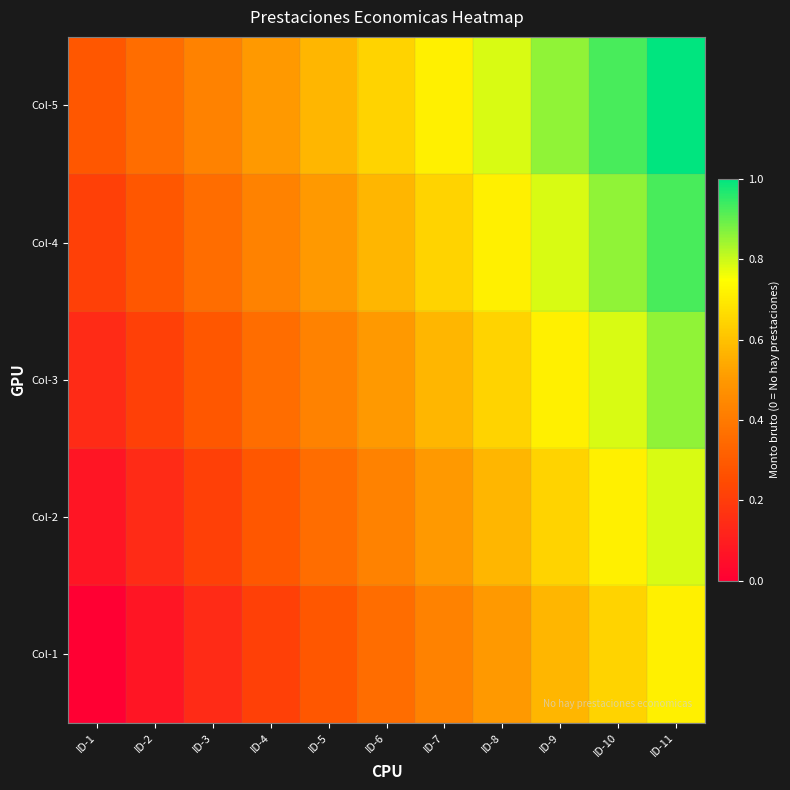

Reading left to right, extract all data points from this chart.

Col-1: ID-1=0.0	ID-2=0.1	ID-3=0.1	ID-4=0.2	ID-5=0.3	ID-6=0.4	ID-7=0.4	ID-8=0.5	ID-9=0.6	ID-10=0.6	ID-11=0.7
Col-2: ID-1=0.1	ID-2=0.1	ID-3=0.2	ID-4=0.3	ID-5=0.4	ID-6=0.4	ID-7=0.5	ID-8=0.6	ID-9=0.6	ID-10=0.7	ID-11=0.8
Col-3: ID-1=0.1	ID-2=0.2	ID-3=0.3	ID-4=0.4	ID-5=0.4	ID-6=0.5	ID-7=0.6	ID-8=0.6	ID-9=0.7	ID-10=0.8	ID-11=0.9
Col-4: ID-1=0.2	ID-2=0.3	ID-3=0.4	ID-4=0.4	ID-5=0.5	ID-6=0.6	ID-7=0.6	ID-8=0.7	ID-9=0.8	ID-10=0.9	ID-11=0.9
Col-5: ID-1=0.3	ID-2=0.4	ID-3=0.4	ID-4=0.5	ID-5=0.6	ID-6=0.6	ID-7=0.7	ID-8=0.8	ID-9=0.9	ID-10=0.9	ID-11=1.0